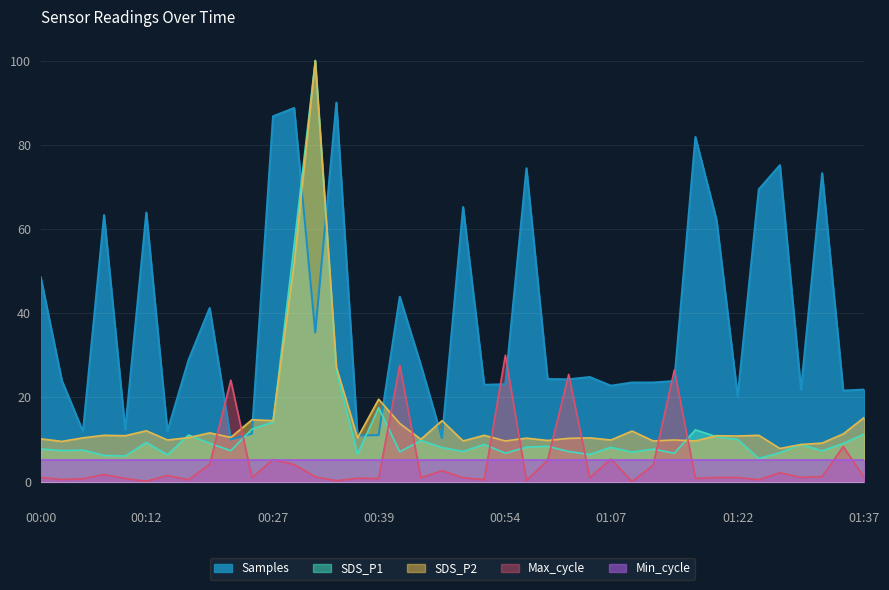

Where is Samples nearest to the value 50?

00:00